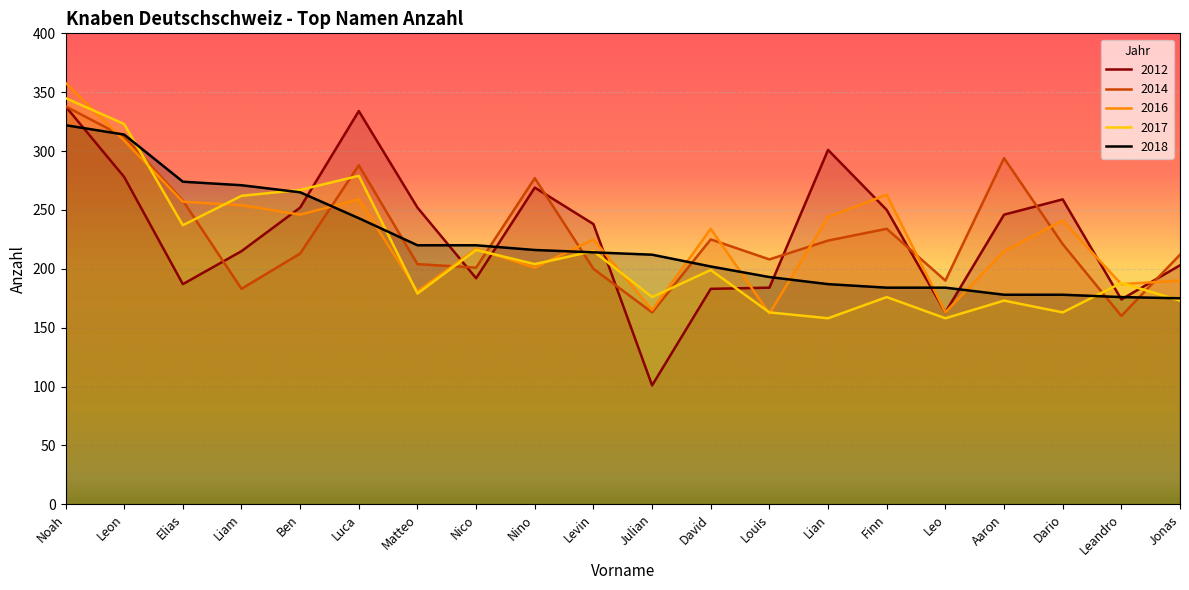

In 2016, how many points are higher than both neighbors (excluding endpoints)?

6